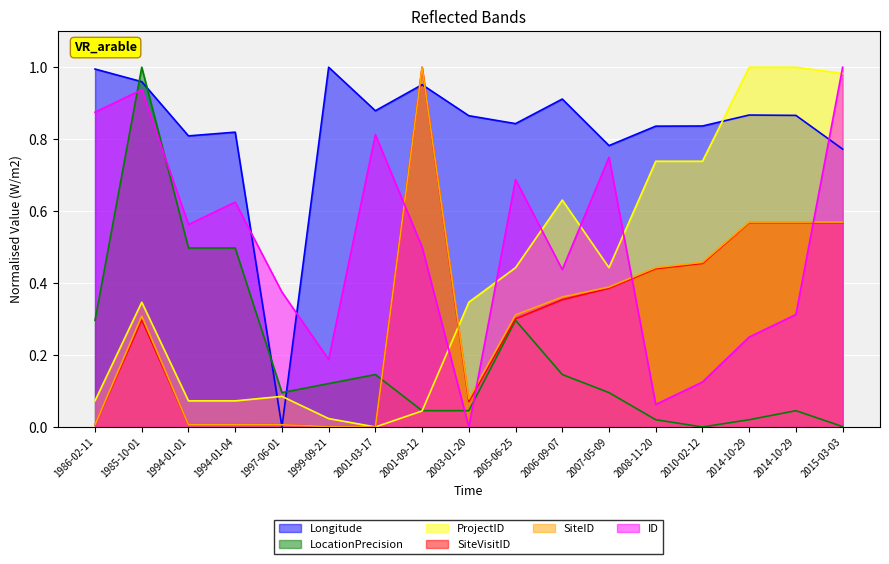

What is the total value across all series at 2007-05-09?

2.8